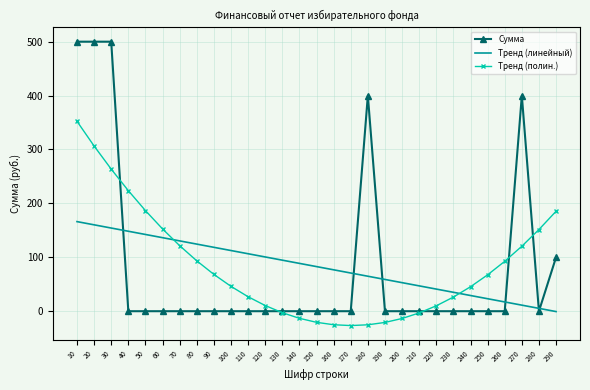

True or false: Тренд (линейный) and Тренд (полин.) intersect in this chart.

True